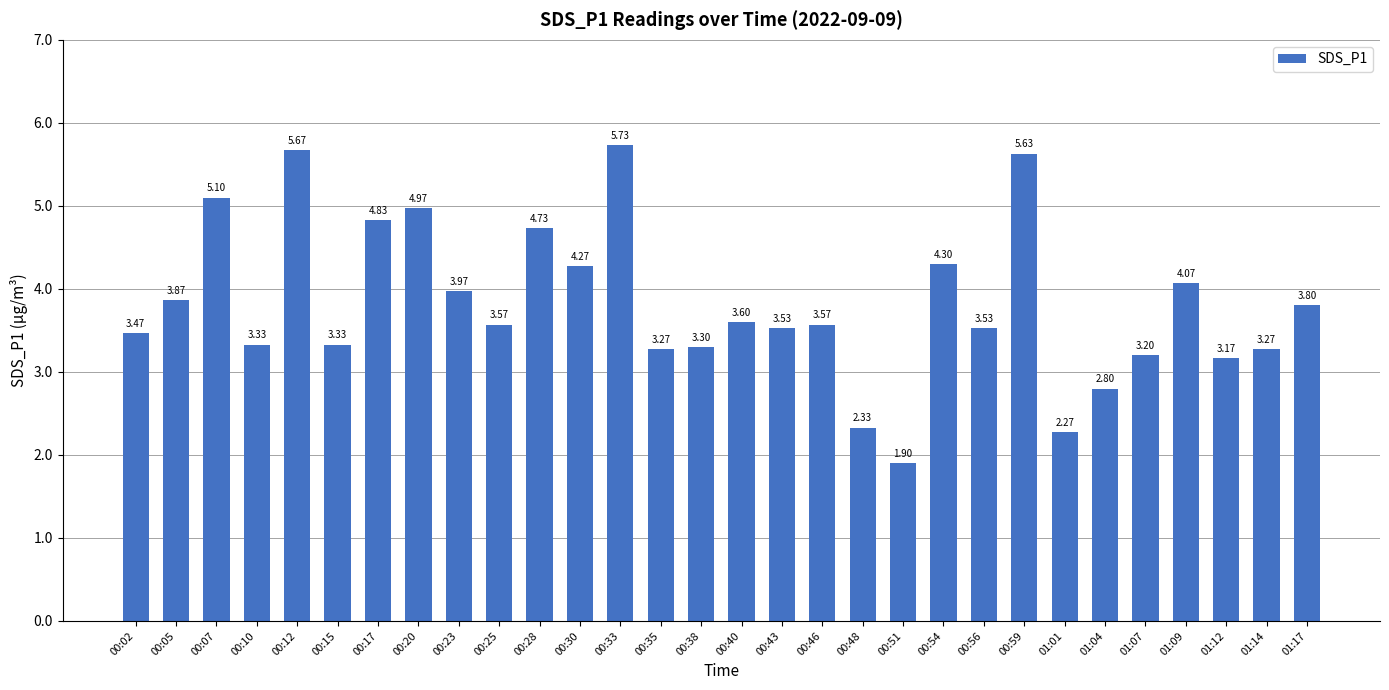

At which label does the data first exceed 3?

00:02